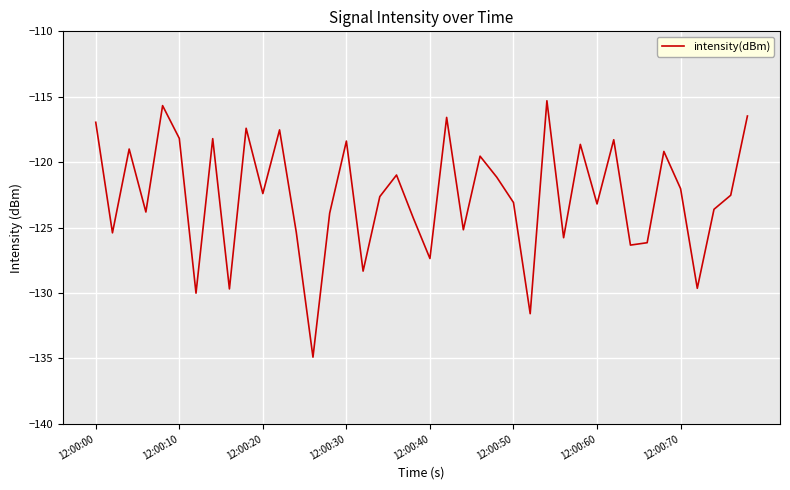

What is the maximum value shown in the chart?

-115.3